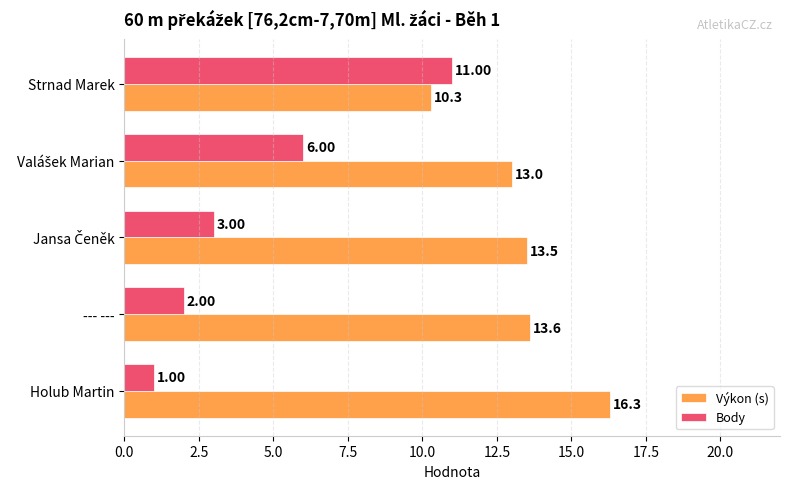

What is the difference between the maximum and minimum values in the Výkon (s) series?

6.0